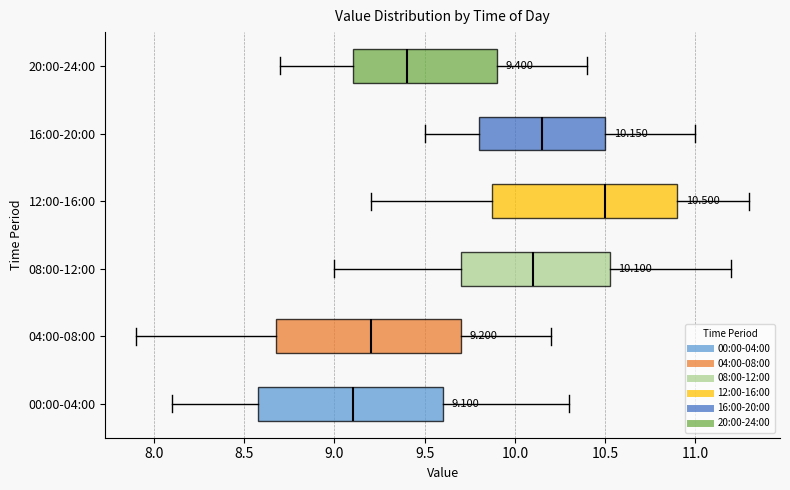

Which box has the furthest to the right median line?

12:00-16:00